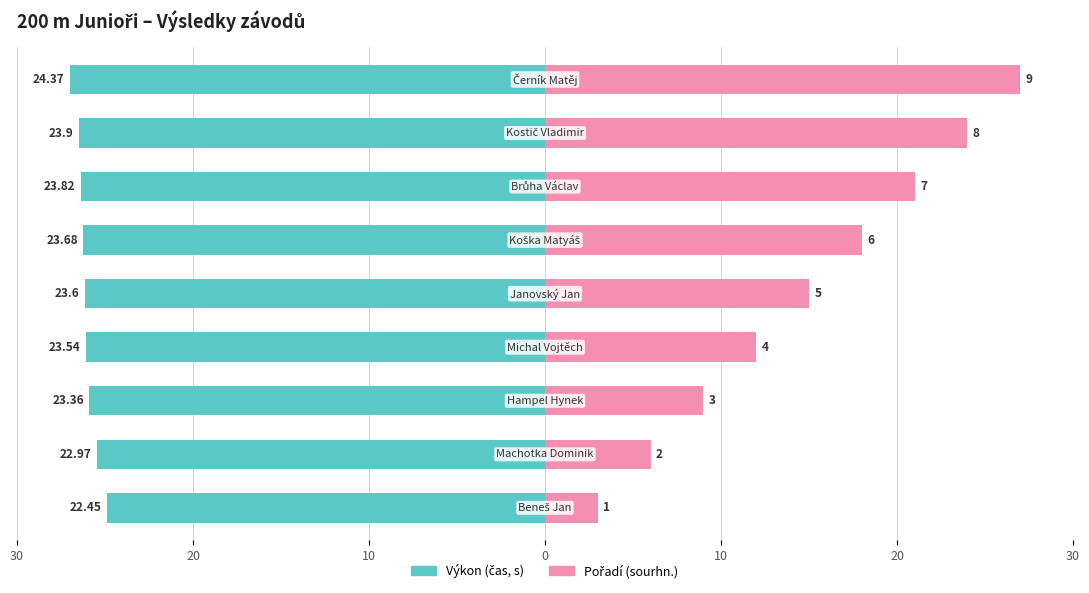

How many categories are shown in the chart?

9